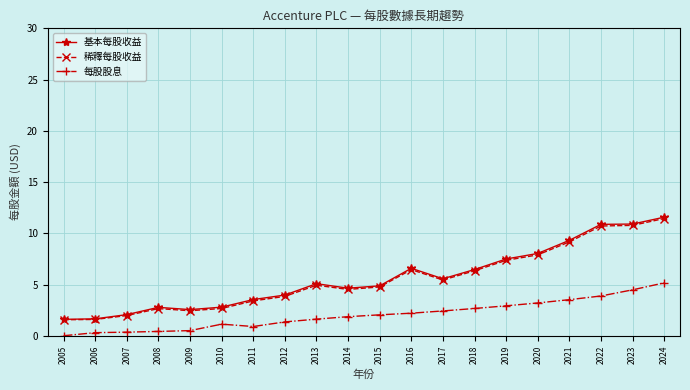

Where does the 每股股息 series first go above 2?

2015